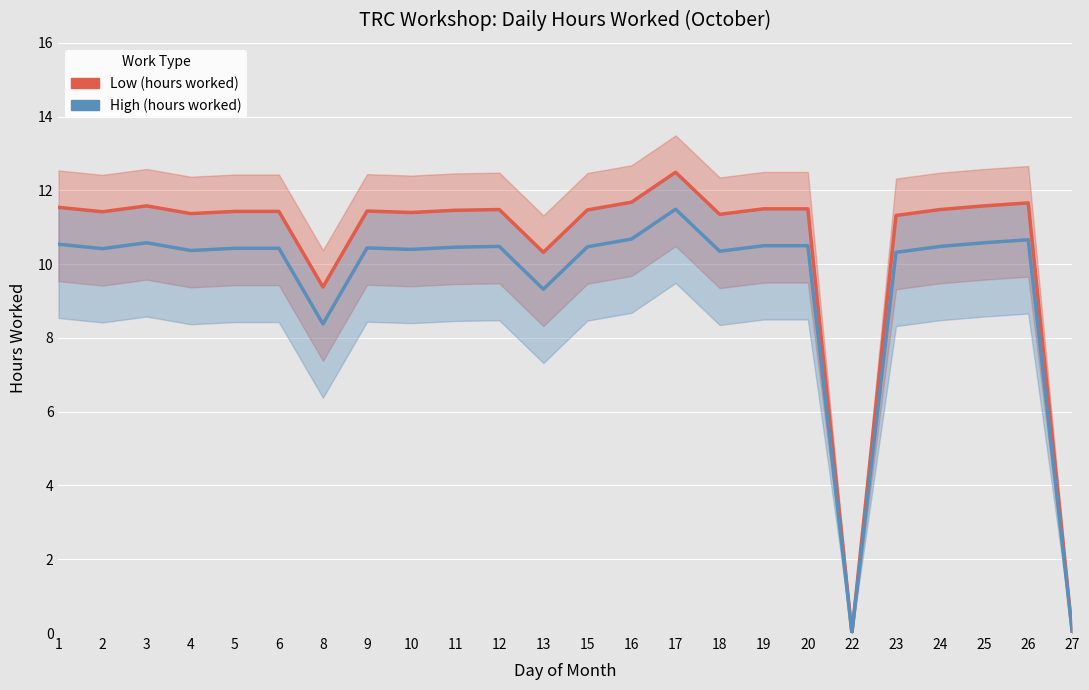

The Low (hours worked) series shows 11.5 at 15. True or false?

True